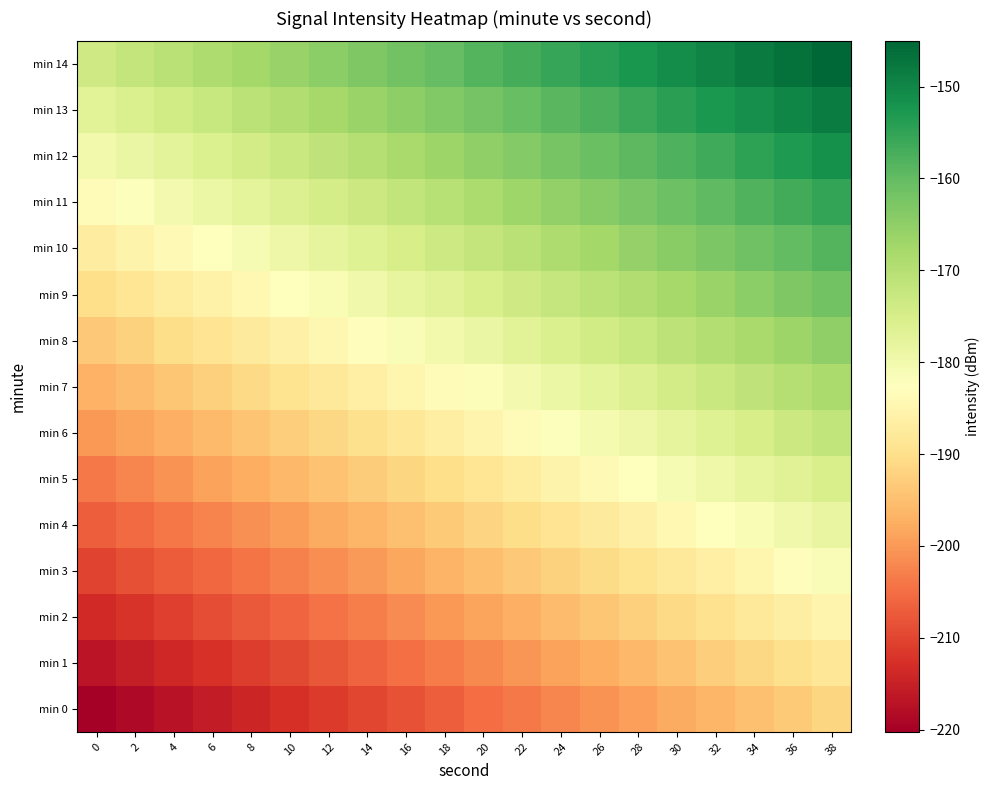

Which series has the largest range (max minus min)?

min 0